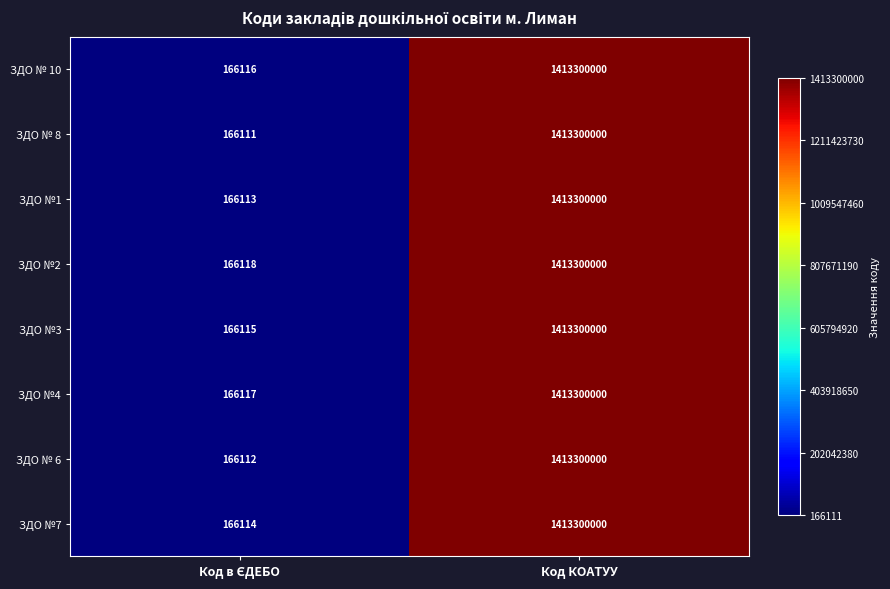

How many series are shown in this chart?

8